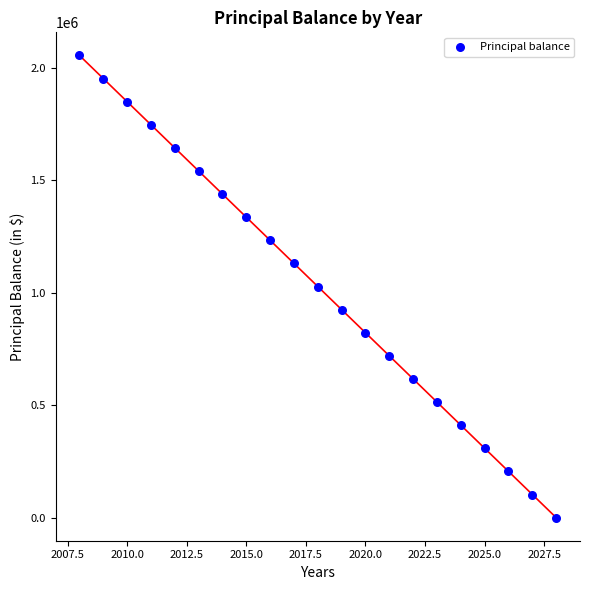

What is the range of X values (max minus min)?

20.0